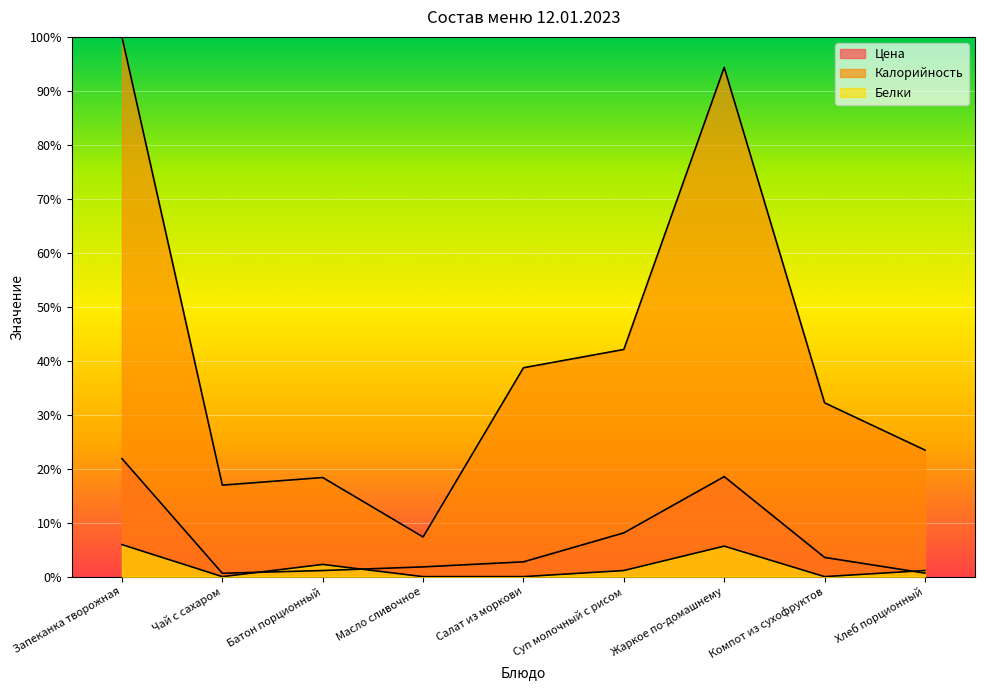

Which category has the highest value in the Цена series?

Запеканка творожная